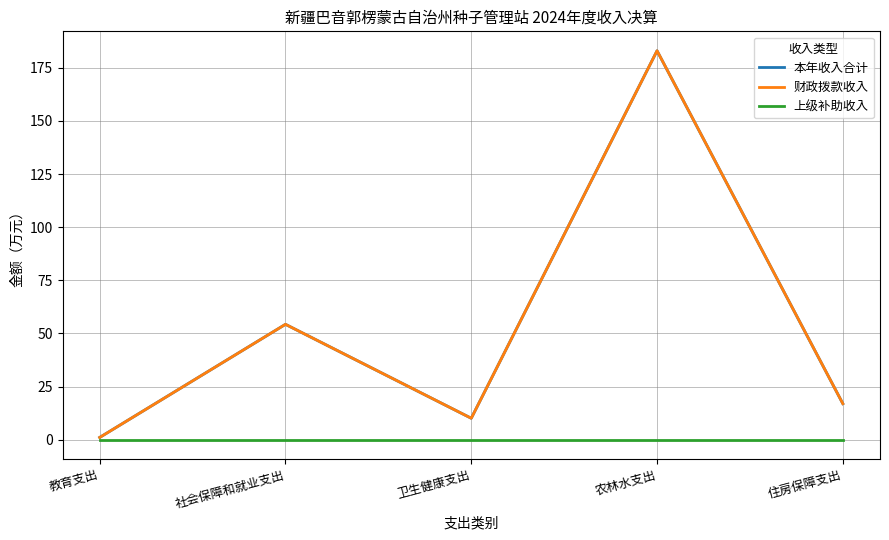

At how many categories does at least one series exceed 68?

1